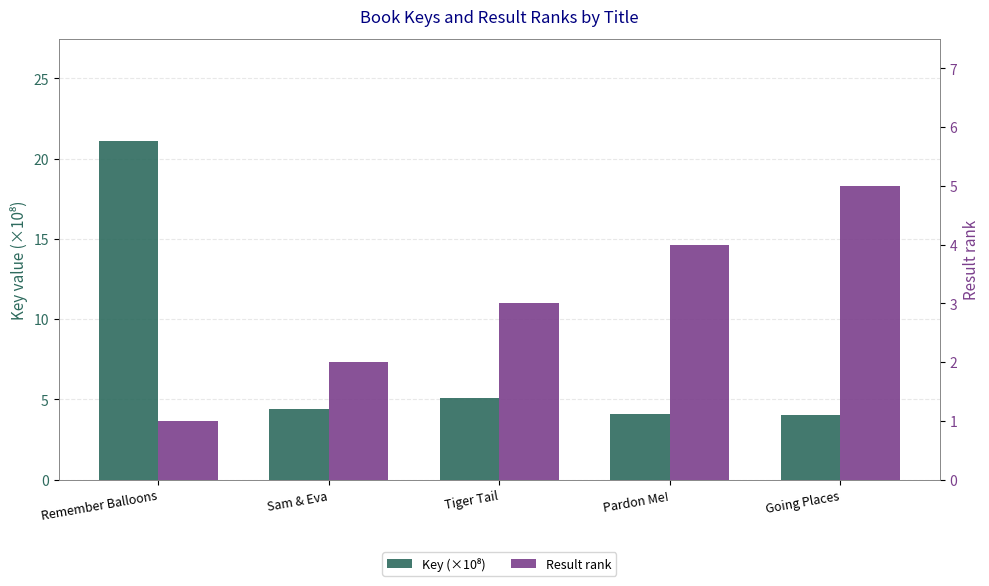

What are all the series names shown in the legend?

Key (×10⁸), Result rank